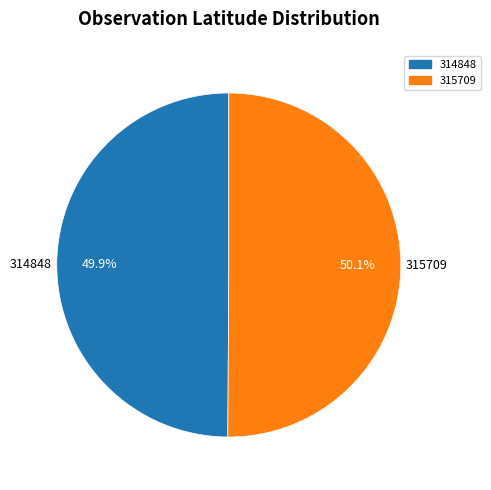

Does any single category account for the majority?

Yes